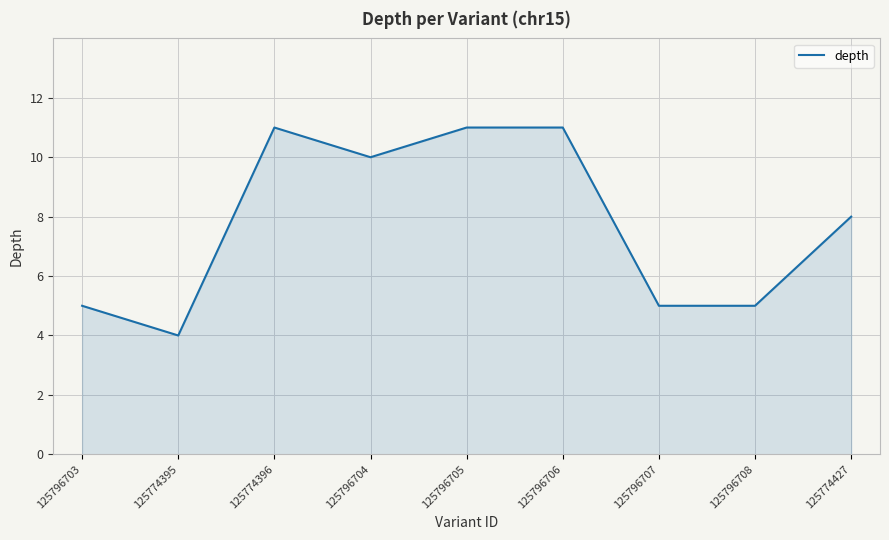

Which category has the lowest value across all series?

125774395